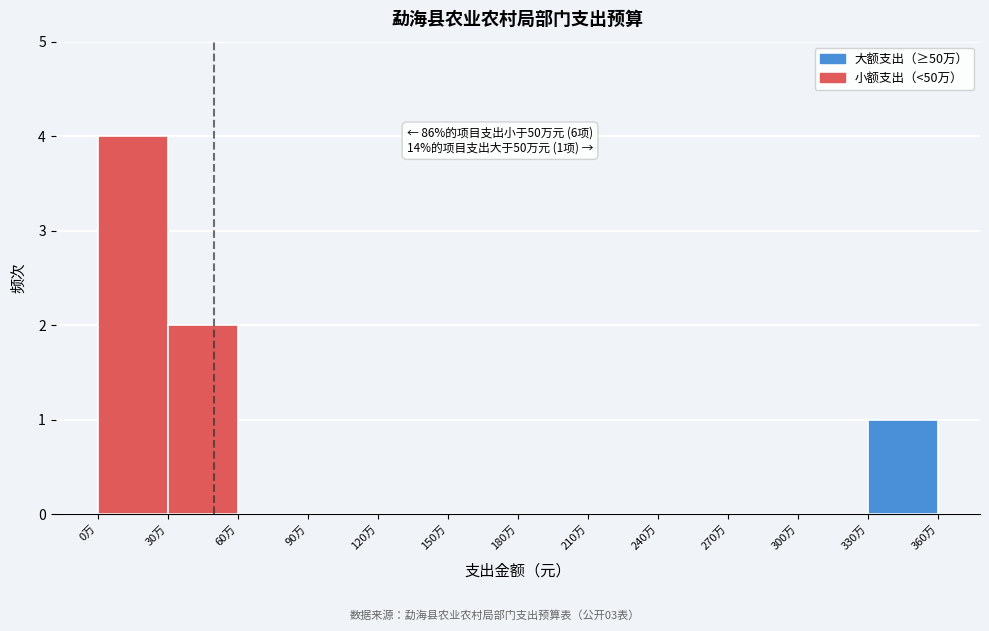

Reading left to right, list all the values displayed in this chart.

0万=4	30万=2	60万=0	90万=0	120万=0	150万=0	180万=0	210万=0	240万=0	270万=0	300万=0	330万=1